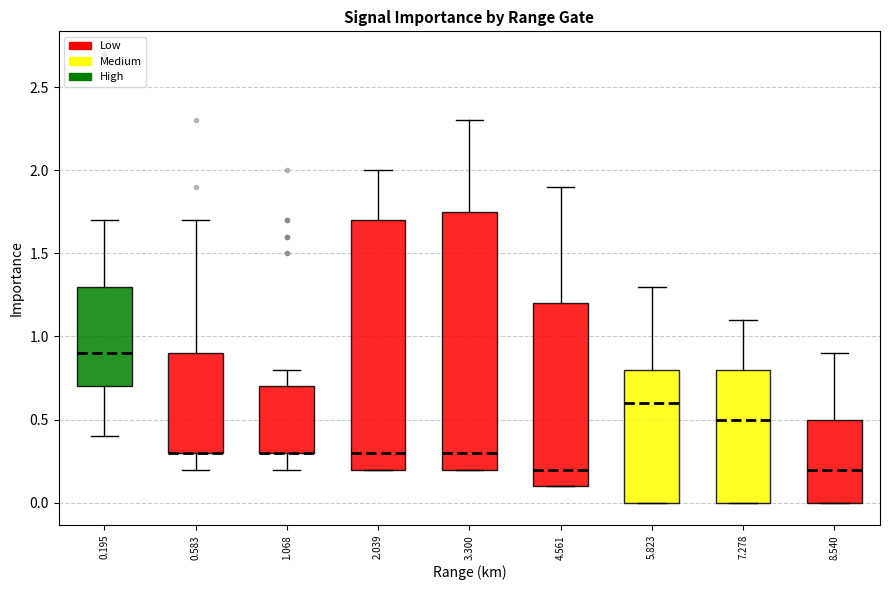

Comparing the boxes themselves (not the whiskers), which one is the tallest?

3.300